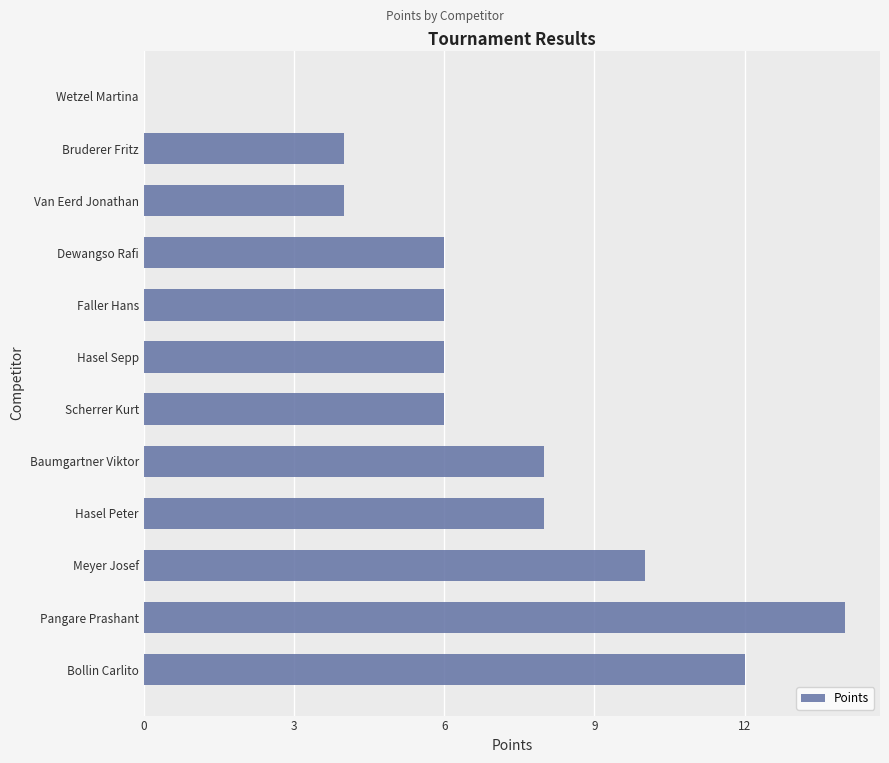

The value at Bruderer Fritz is 1. True or false?

False